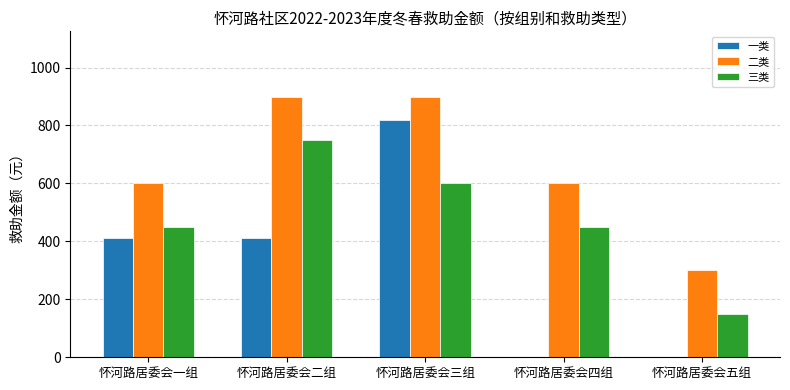

Which series changed the most between 怀河路居委会一组 and 怀河路居委会四组?

一类